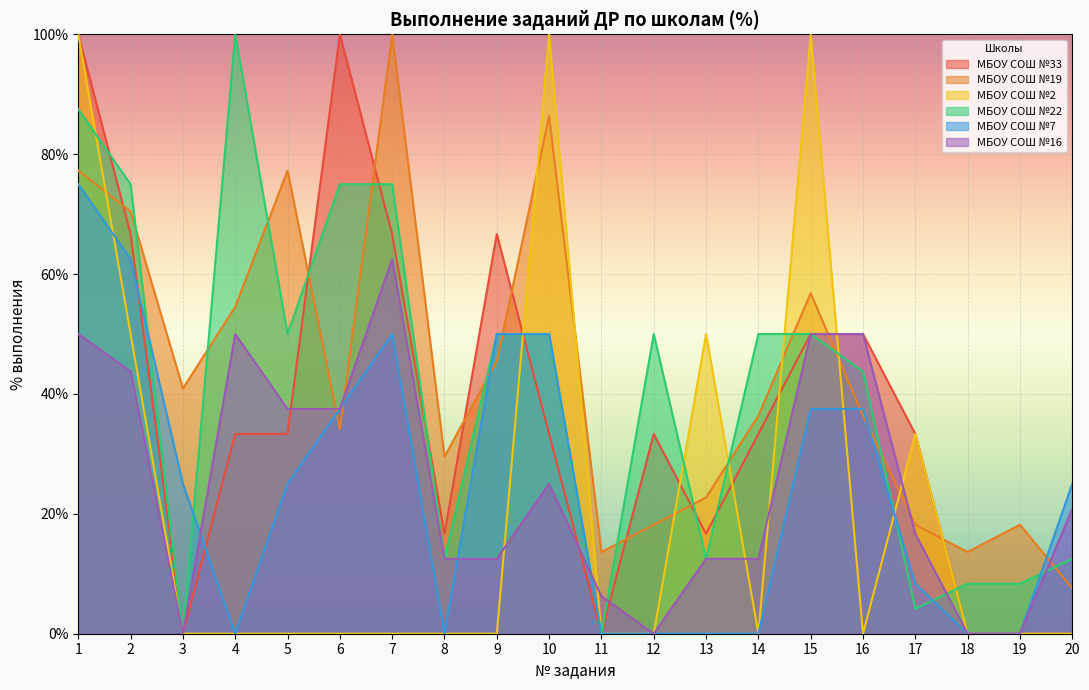

What is the sum of the МБОУ СОШ №22 values at 18 and 17?

12.5